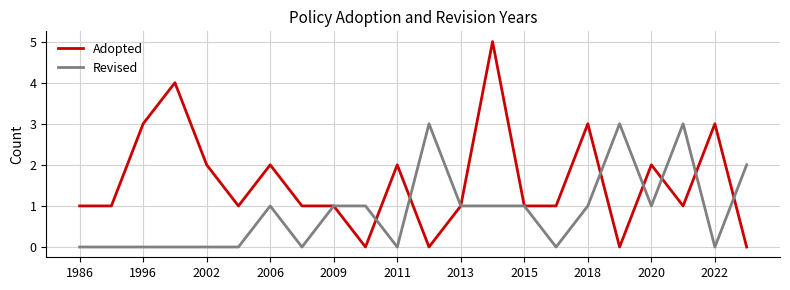

Does the chart have visible grid lines?

Yes